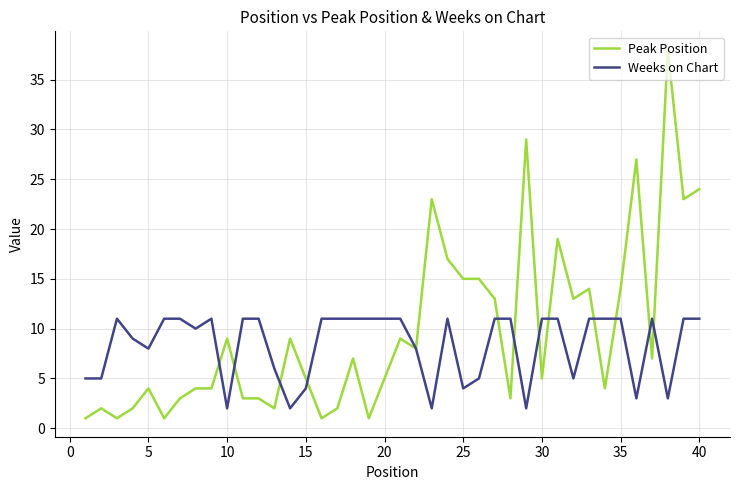

Which series has the largest range (max minus min)?

Peak Position